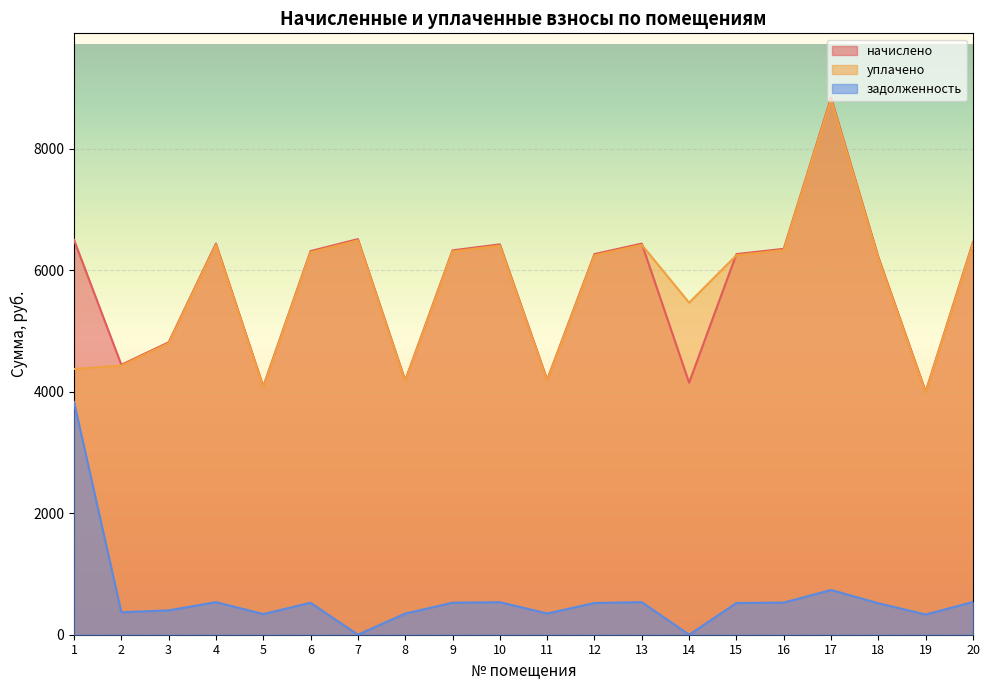

True or false: задолженность has more than 2 points higher than both neighbors.

True